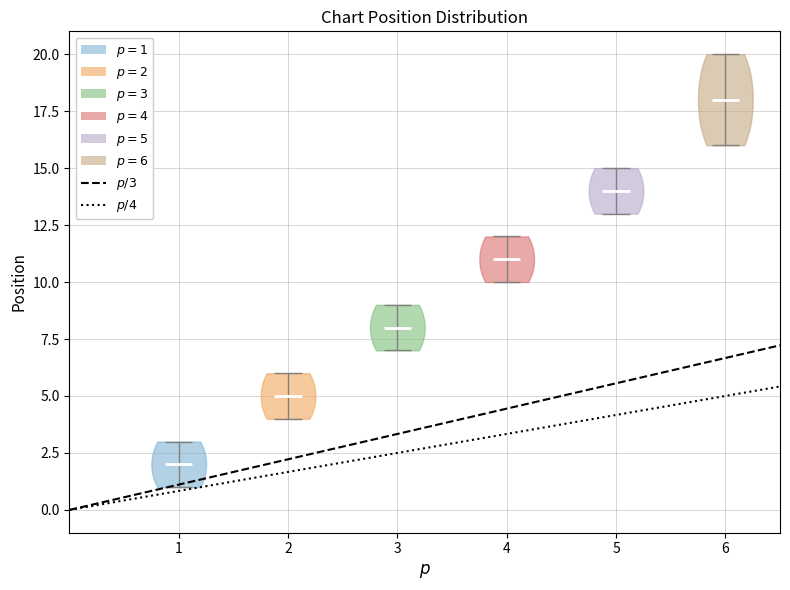

Which violin has the lowest median line?

1